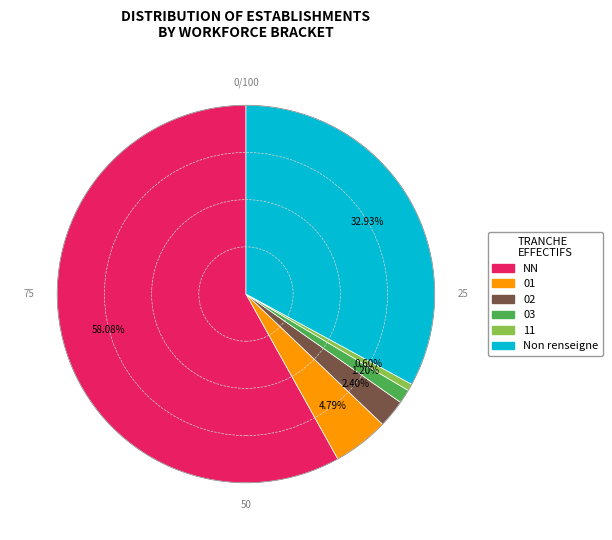

To the nearest percent, what is the difference between the largest and smallest slice percentages?

57%